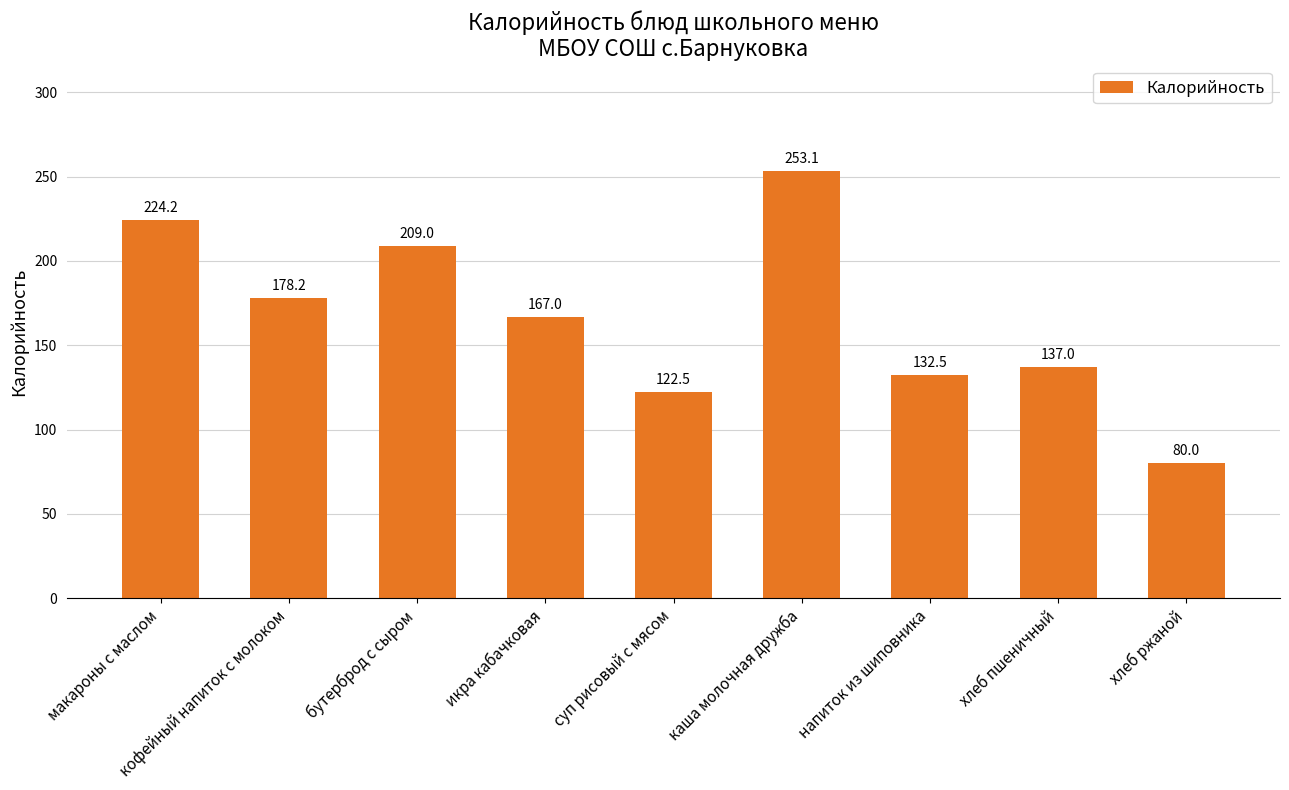

Count the number of data series in this chart.

1